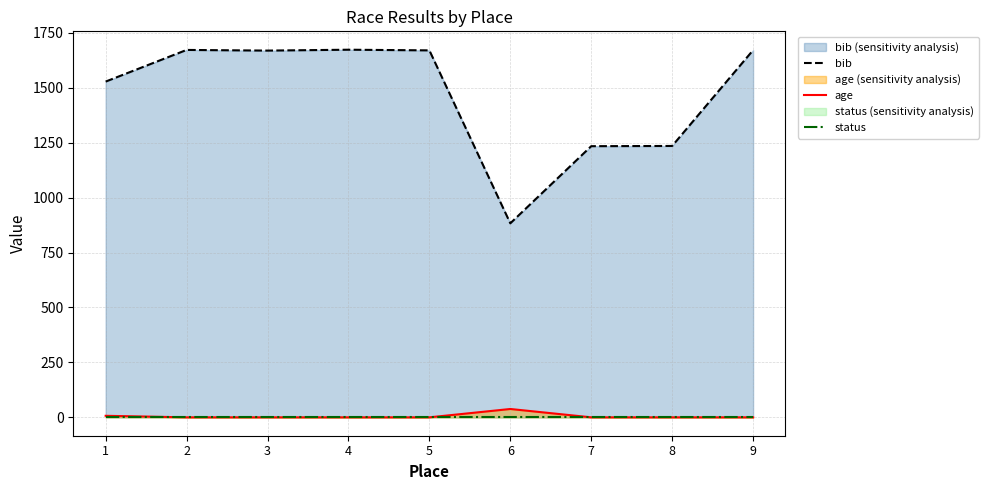

True or false: age has a value of 38 at 6.

True